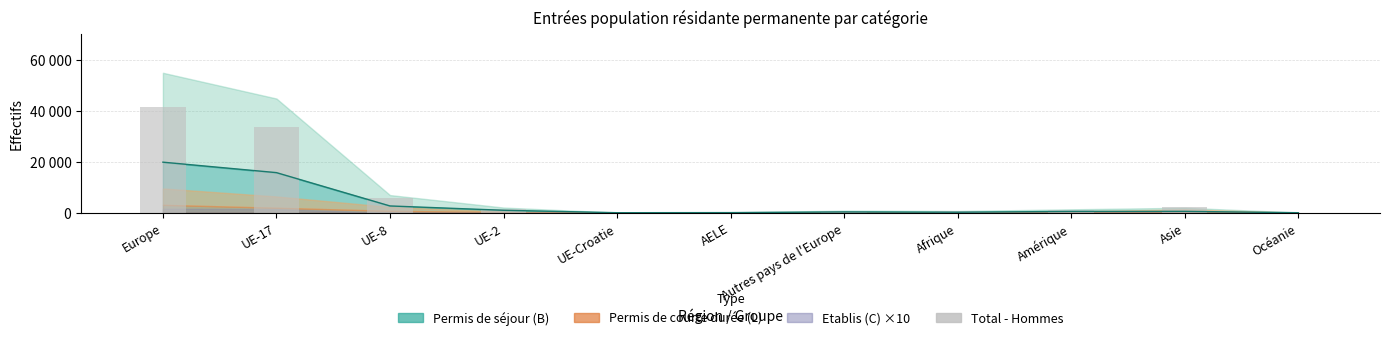

What value does the data have at Amérique, to the nearest 100?

1200